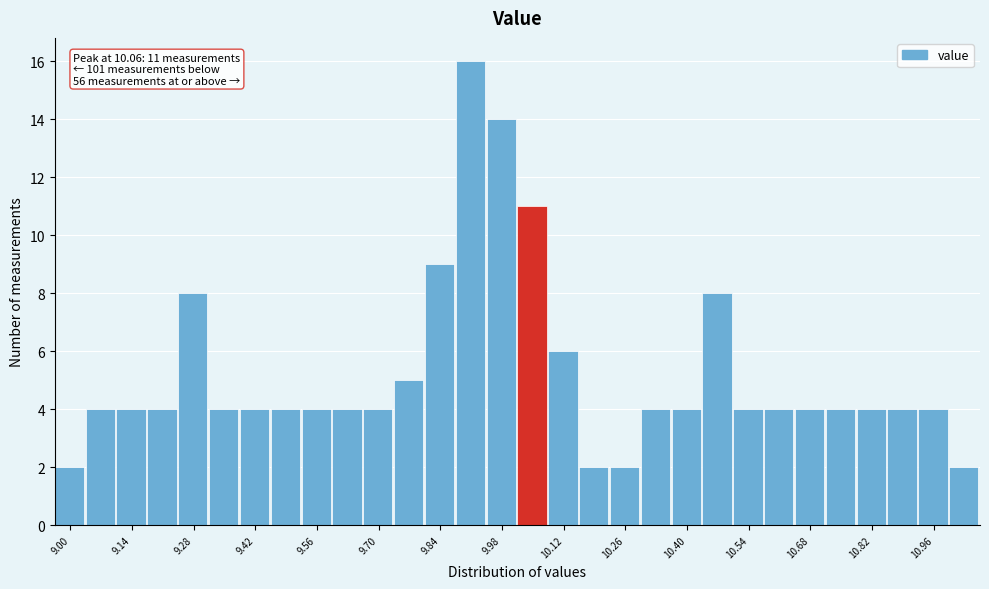

Around what value on the x-axis is the tallest bar? Give the approximate position of its centre, as read against the axis.

9.90